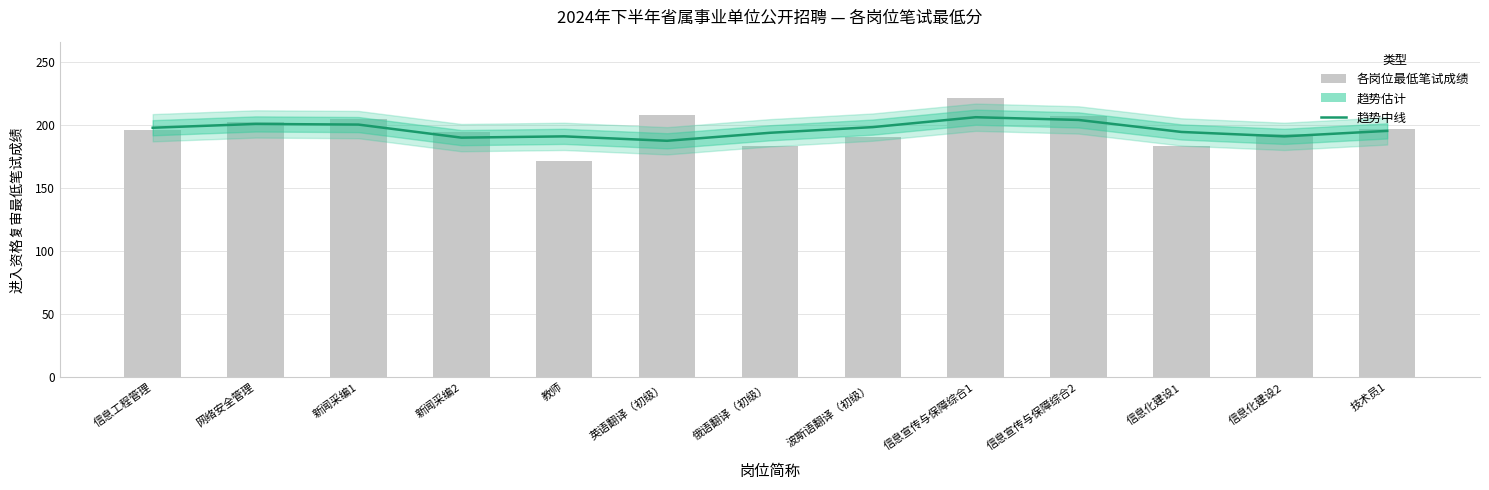

How many groups of bars are there?

13